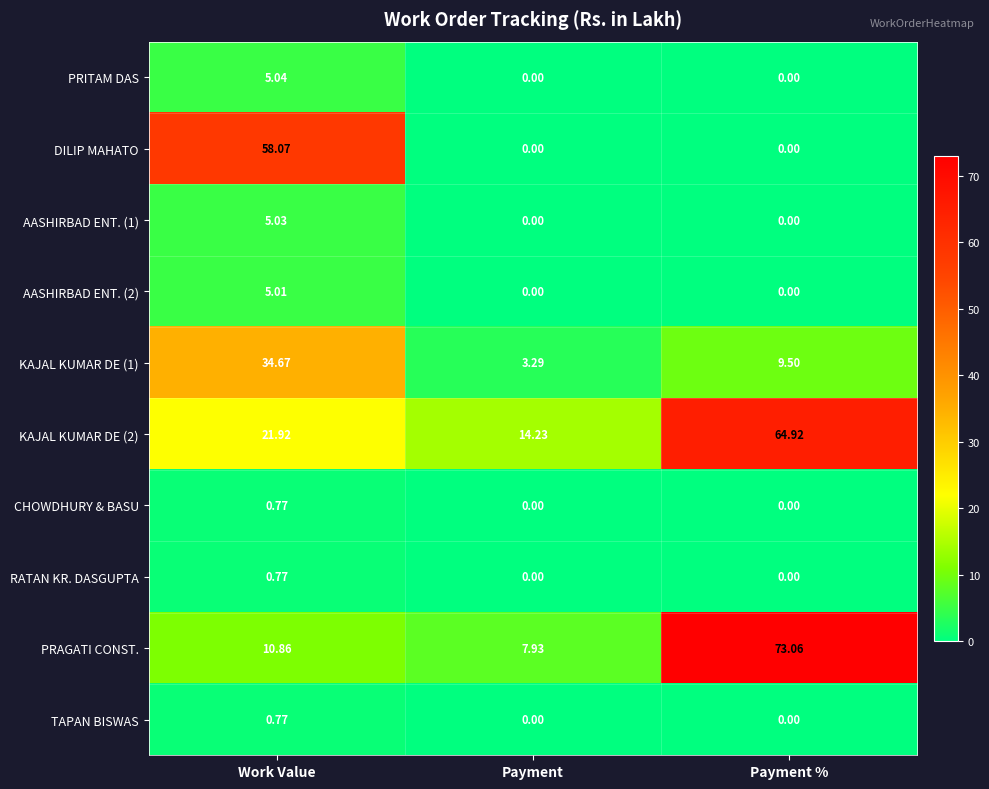

At which label is KAJAL KUMAR DE (1) closest to 18?

Payment %